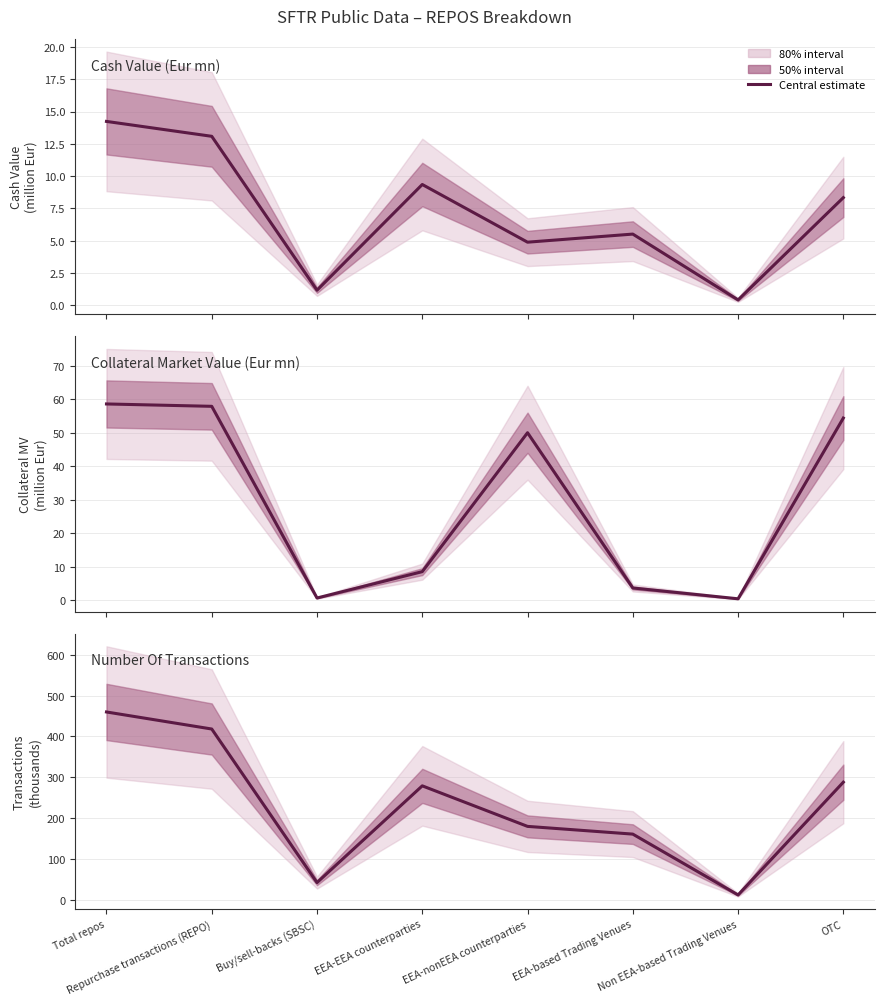

List the labels in order of value, largest first.

Total repos, Repurchase transactions (REPO), OTC, EEA-EEA counterparties, EEA-nonEEA counterparties, EEA-based Trading Venues, Buy/sell-backs (SBSC), Non EEA-based Trading Venues